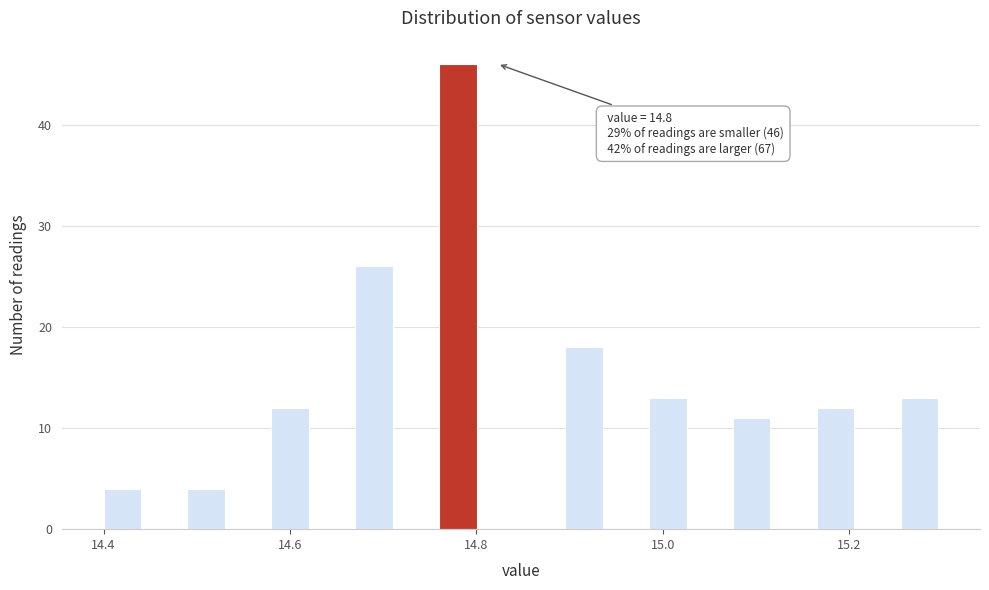

Around what value on the x-axis is the tallest bar? Give the approximate position of its centre, as read against the axis.

14.78